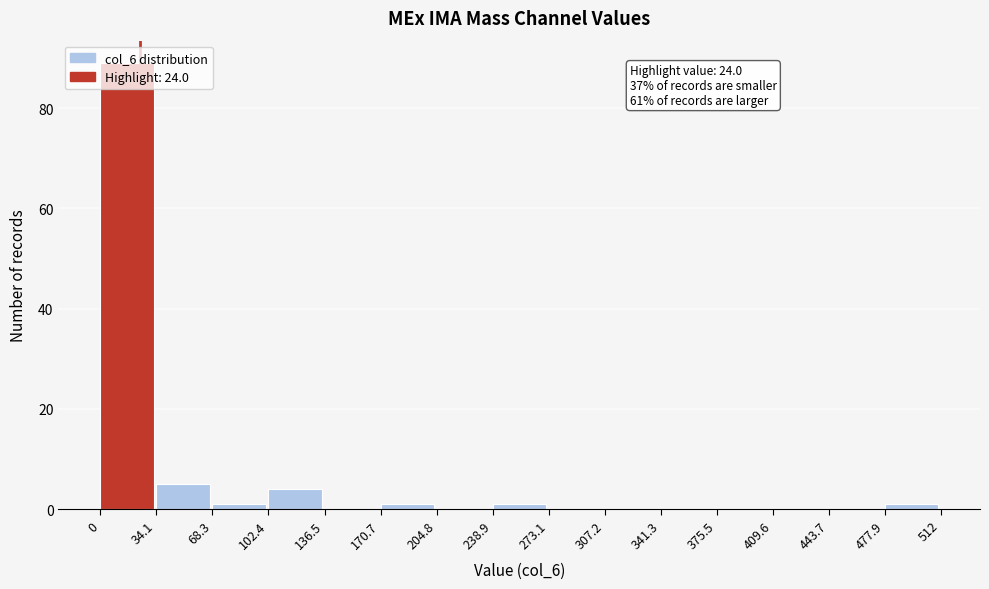

Over which range of the x-axis is the bar tallest?

0 to 34.1